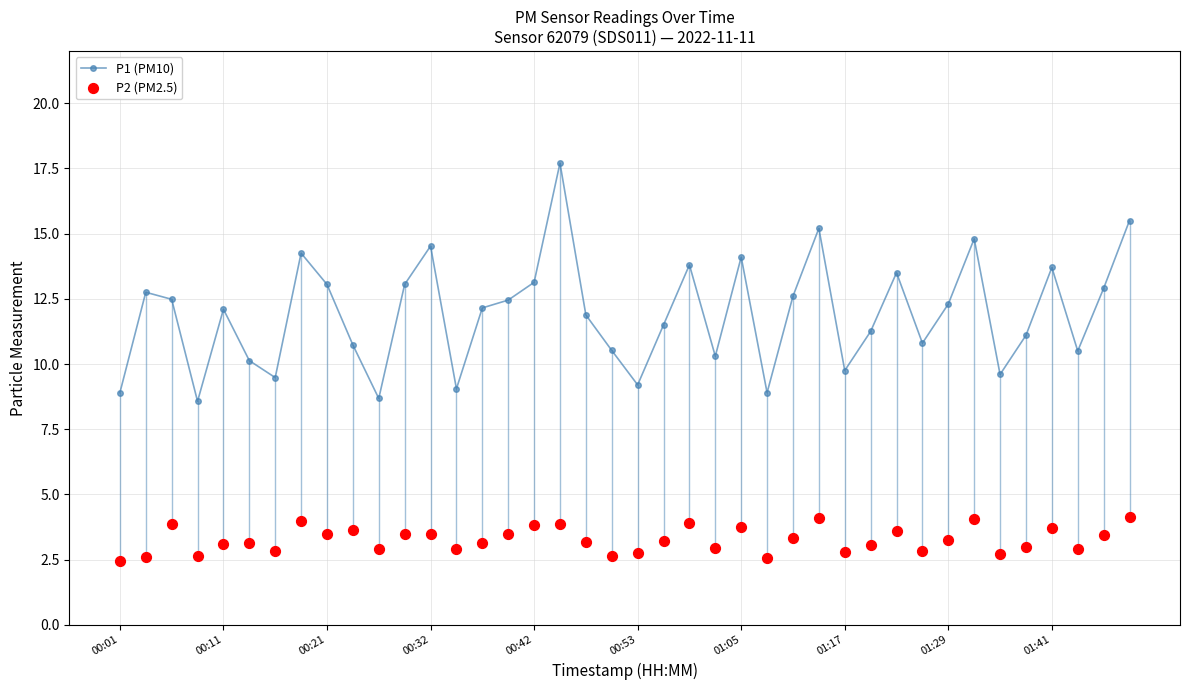

True or false: P1 (PM10) has more than 1 interior local peaks.

True